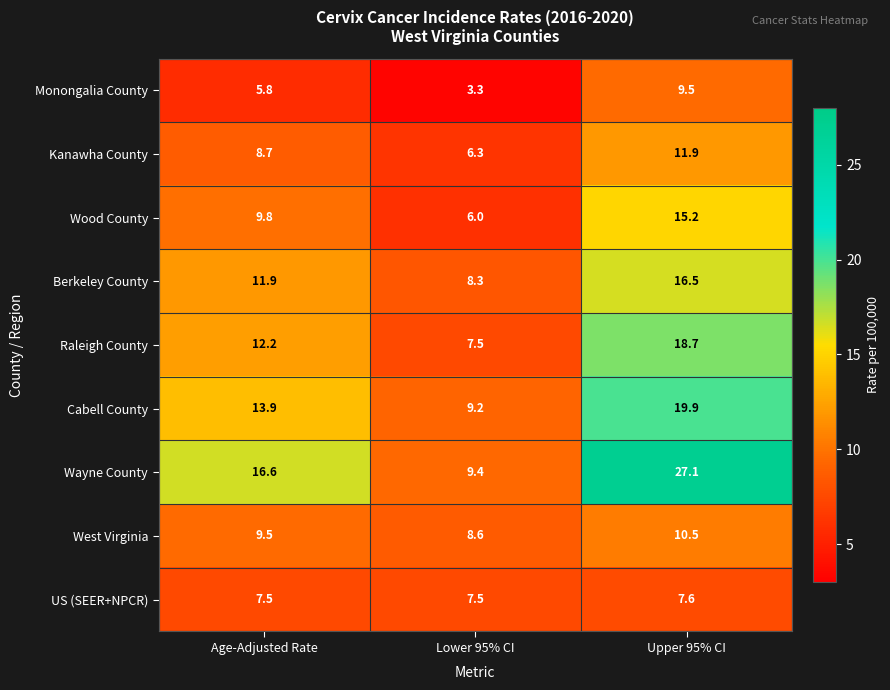

Which series has the largest range (max minus min)?

Wayne County